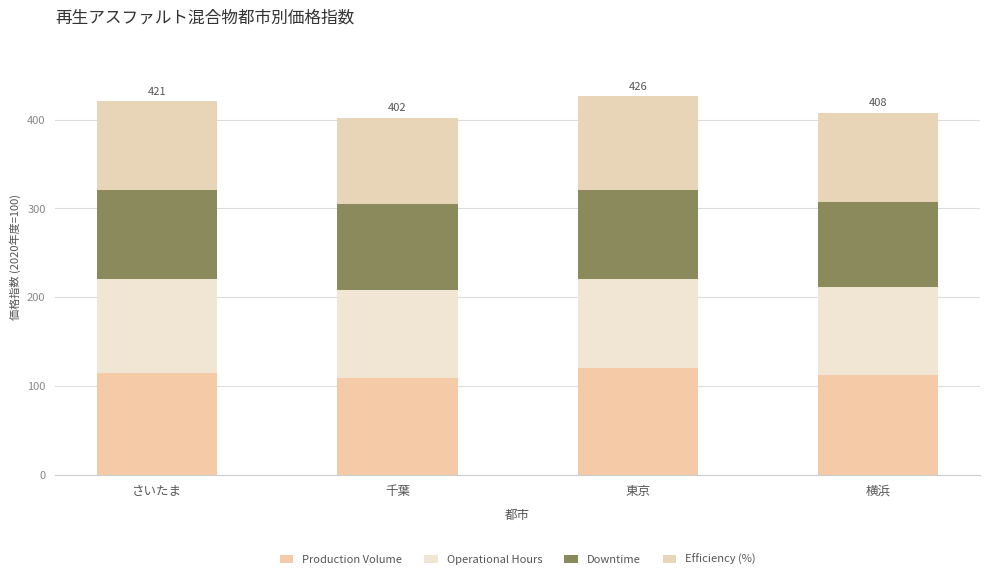

How many data points does each series have?

4